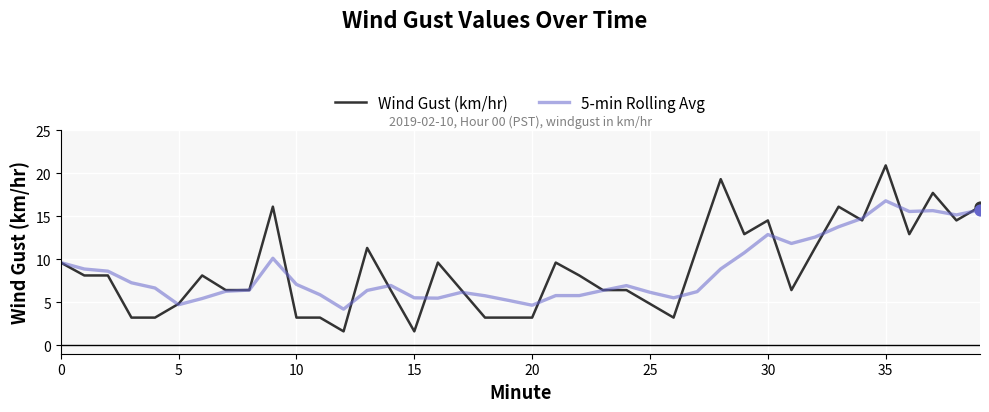

What are all the series names shown in the legend?

Wind Gust (km/hr), 5-min Rolling Avg